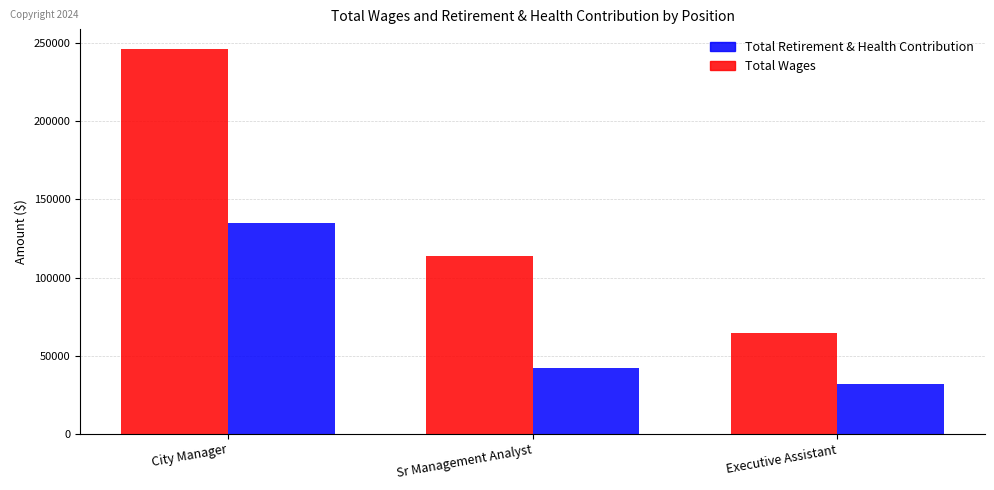

Reading left to right, what are all the values shown in this chart?

Total Wages: 246599	114085	64285
Total Retirement & Health Contribution: 134652	42138	31866